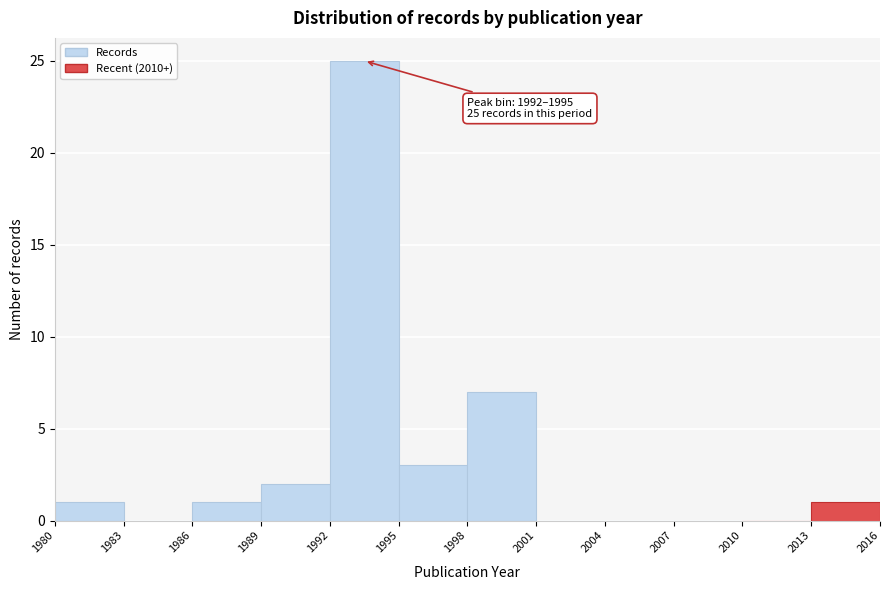

Which range on the x-axis has the tallest bar?

1992 to 1995